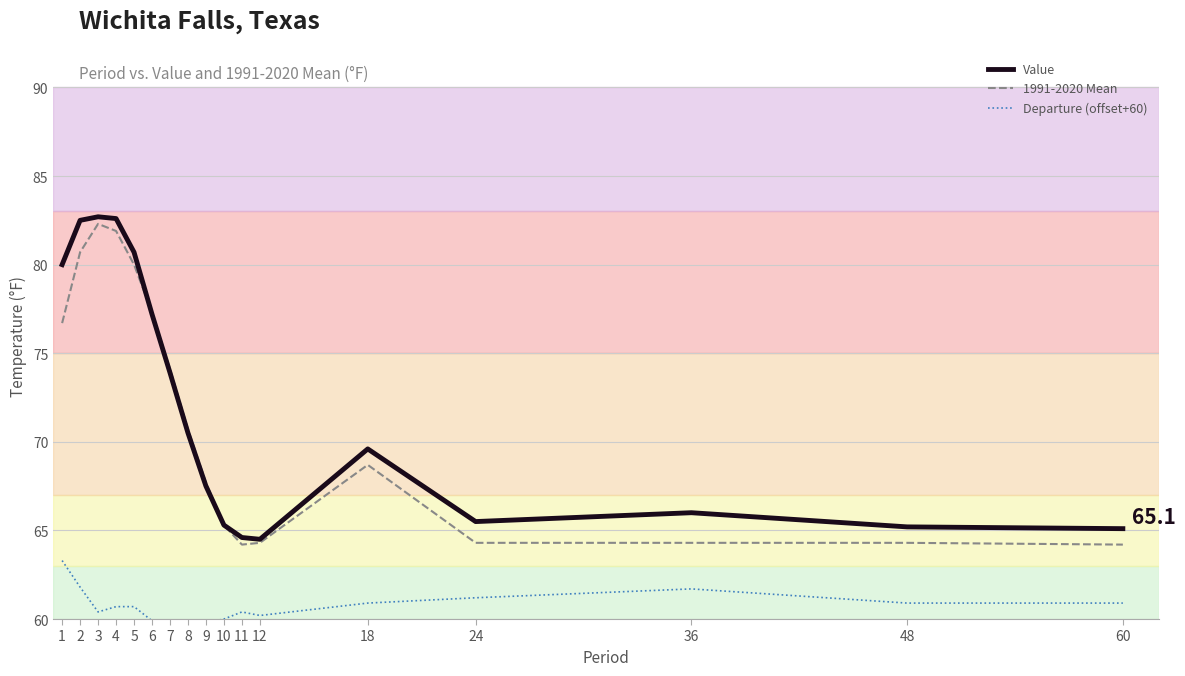

Which series changed the most between 6 and 9?

Value